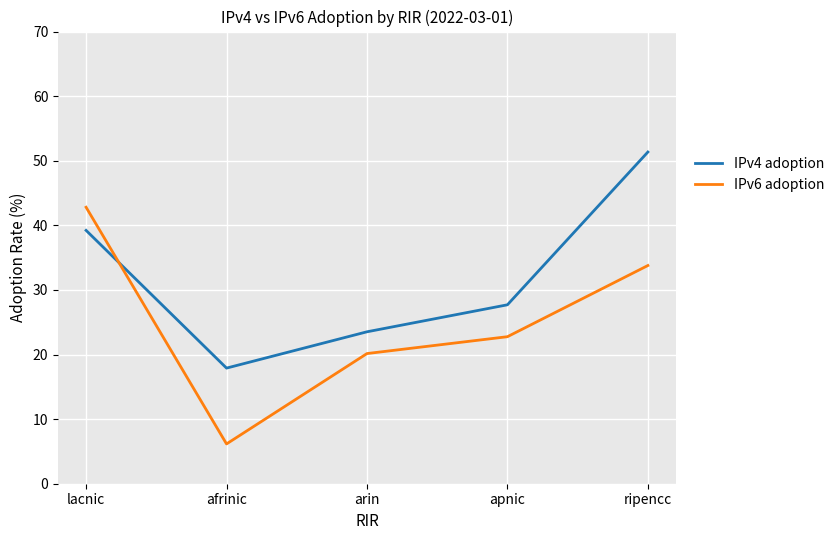

How many interior local valleys does the IPv4 adoption series have?

1